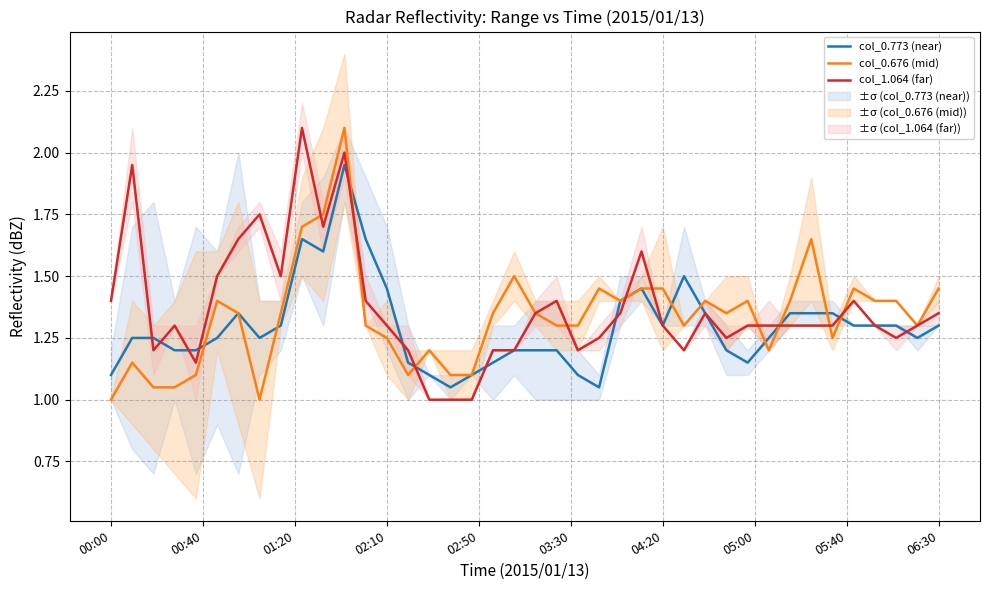

What is the difference between the maximum and second lowest values in the col_0.676 (mid) series?

1.1